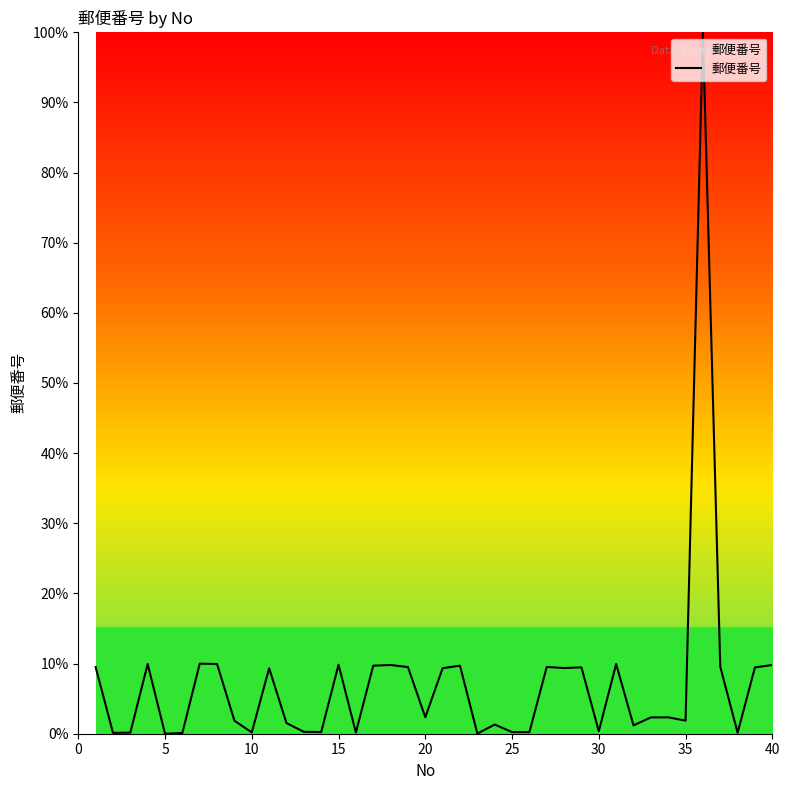

Does the chart have visible grid lines?

No